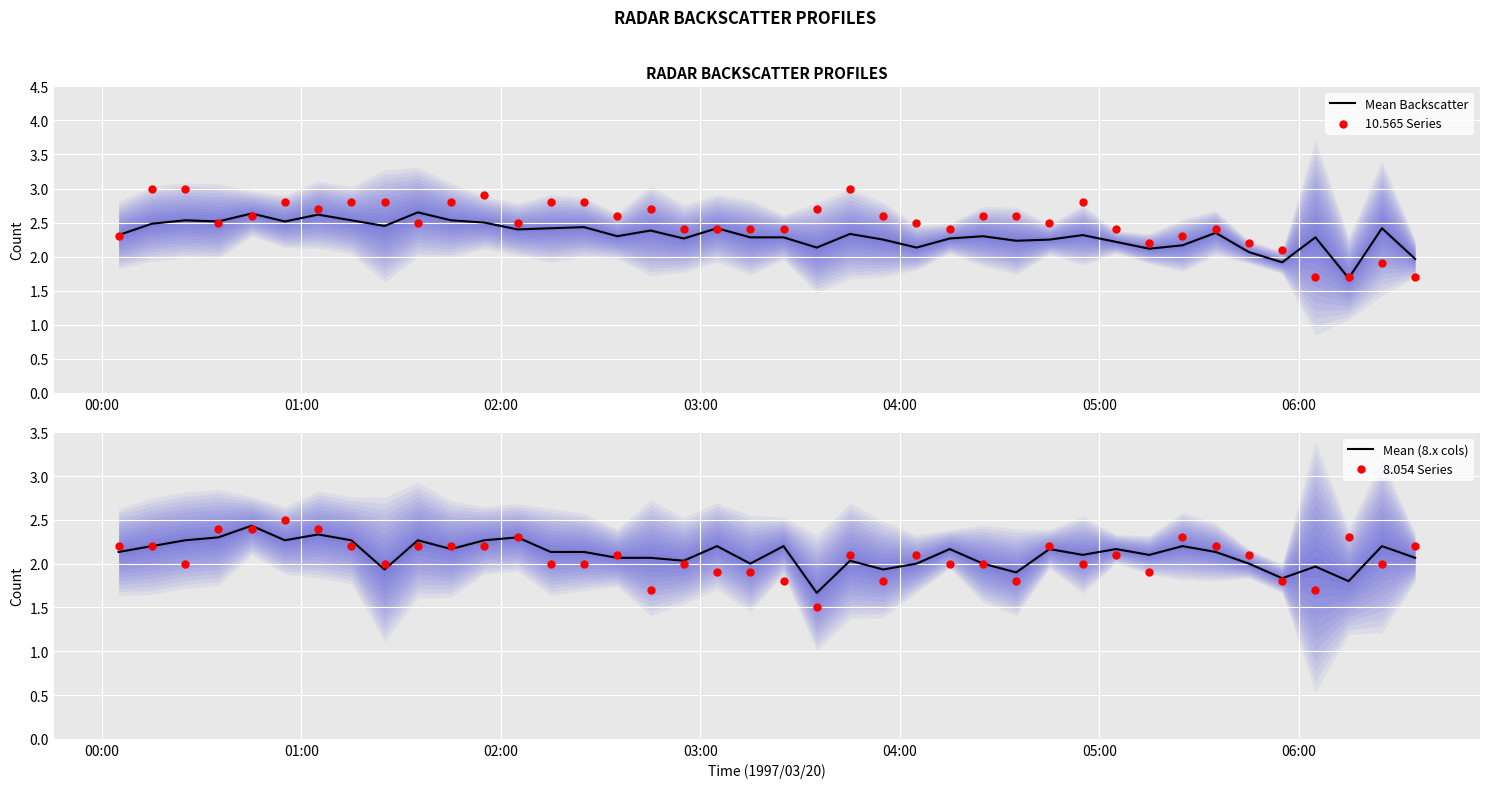

What are all the series names shown in the legend?

Mean Backscatter, 10.565 Series, Mean (8.x cols), 8.054 Series